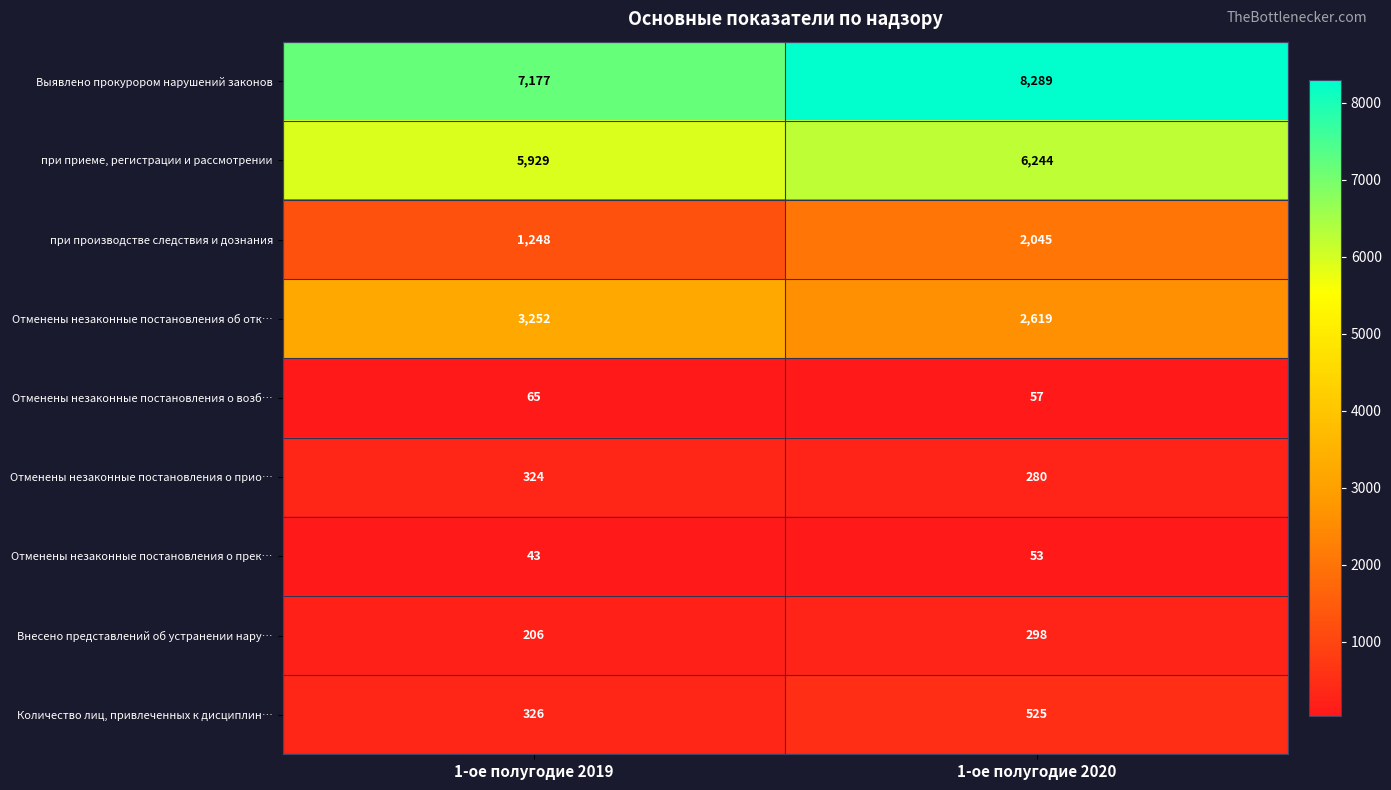

What is the difference between the при производстве следствия и дознания values at 1-ое полугодие 2019 and 1-ое полугодие 2020?

797